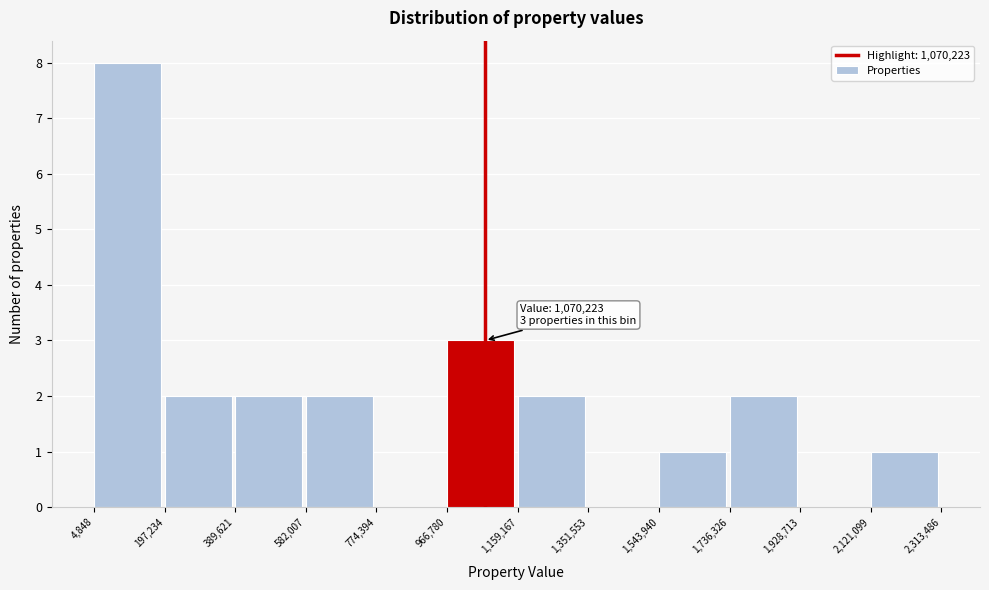

Which range on the x-axis has the tallest bar?

4,848 to 197,234